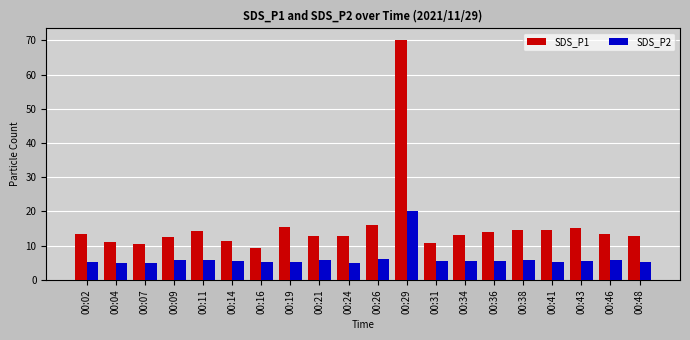

The SDS_P2 series shows 5.7 at 00:09. True or false?

True